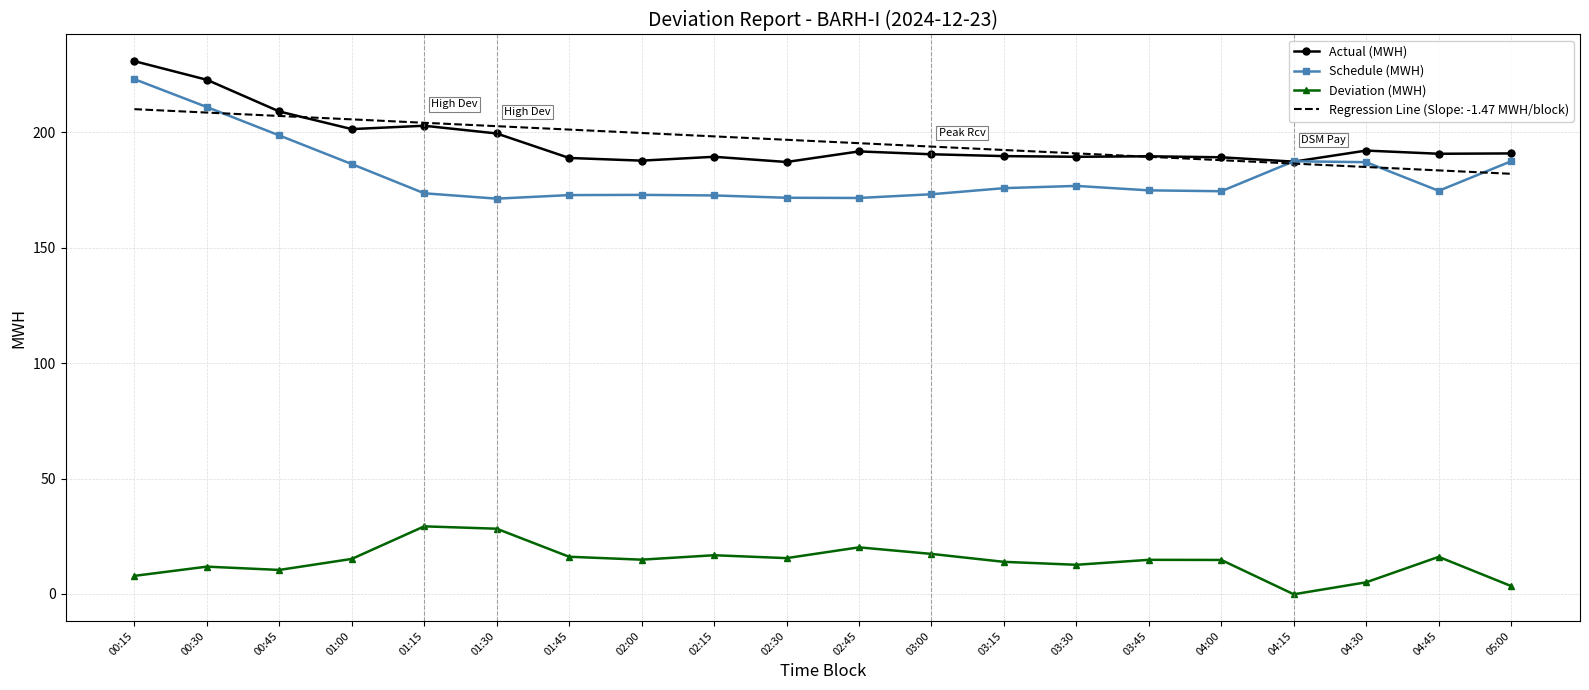

Between 00:15 and 03:15, which series saw the biggest shift?

Schedule (MWH)